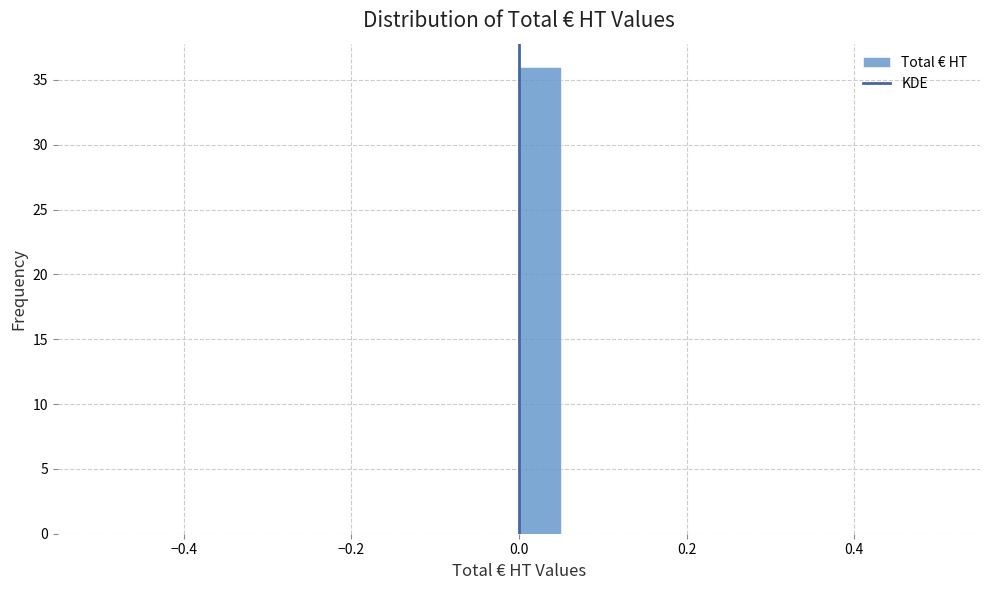

Around what value on the x-axis is the tallest bar? Give the approximate position of its centre, as read against the axis.

0.02